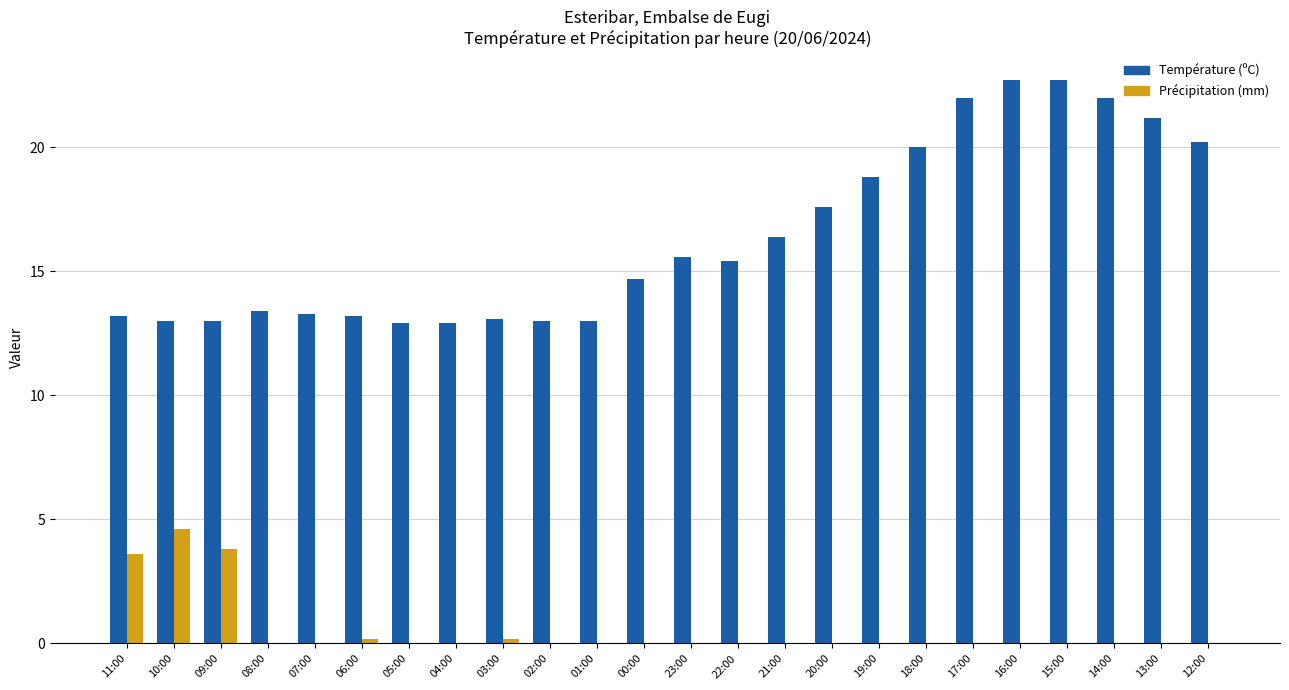

True or false: Température (ºC) has a value of 16.9 at 01:00.

False